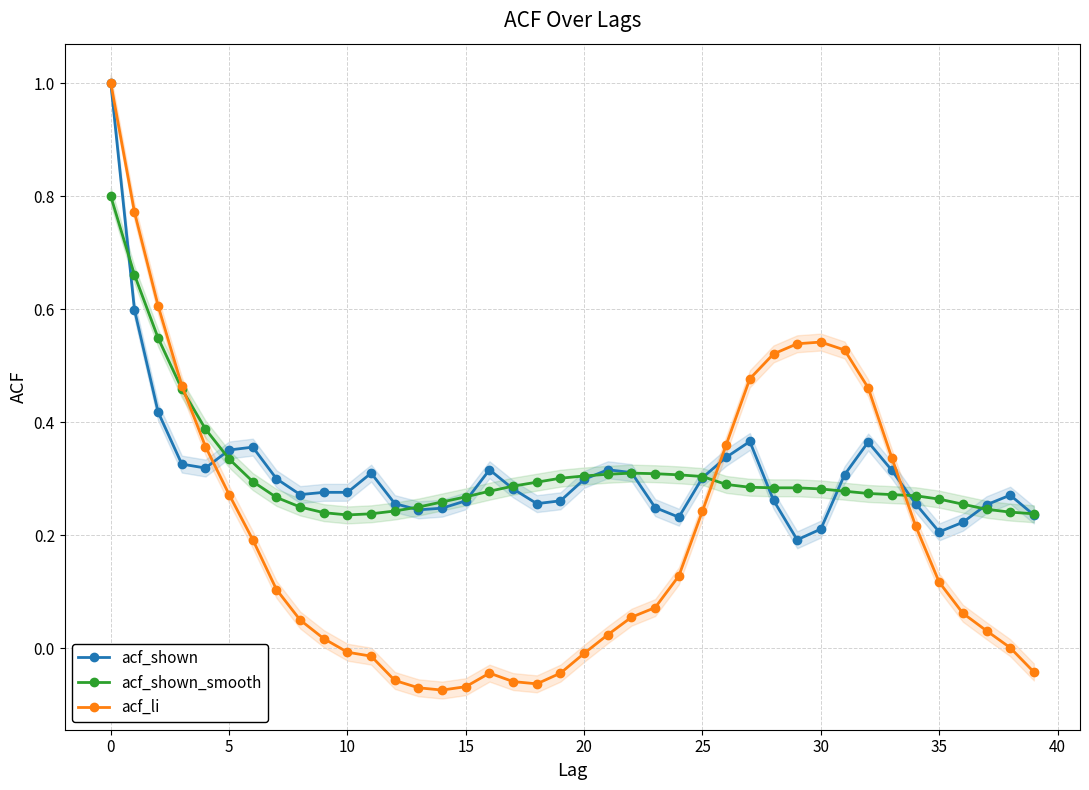

What are all the series names shown in the legend?

acf_shown, acf_shown_smooth, acf_li